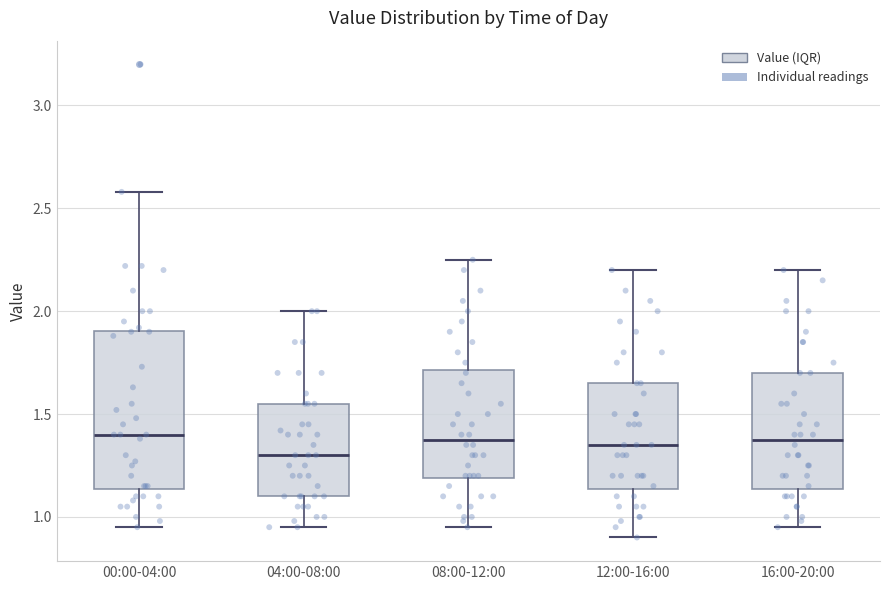

Comparing the boxes themselves (not the whiskers), which one is the tallest?

00:00-04:00